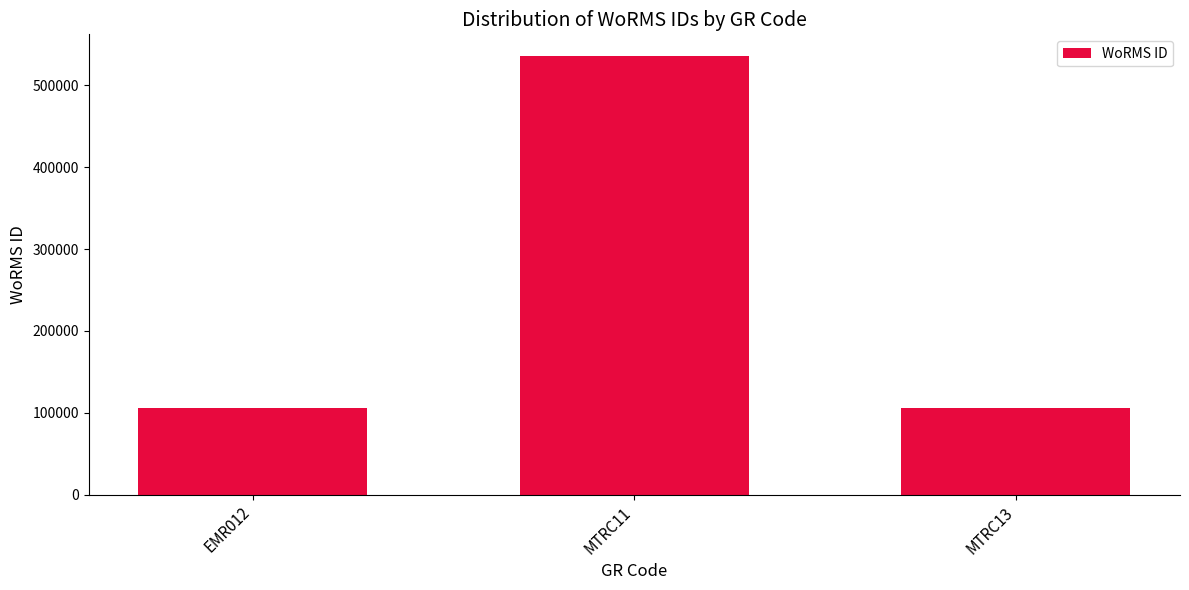

True or false: the data shows 106122 at EMR012.

True